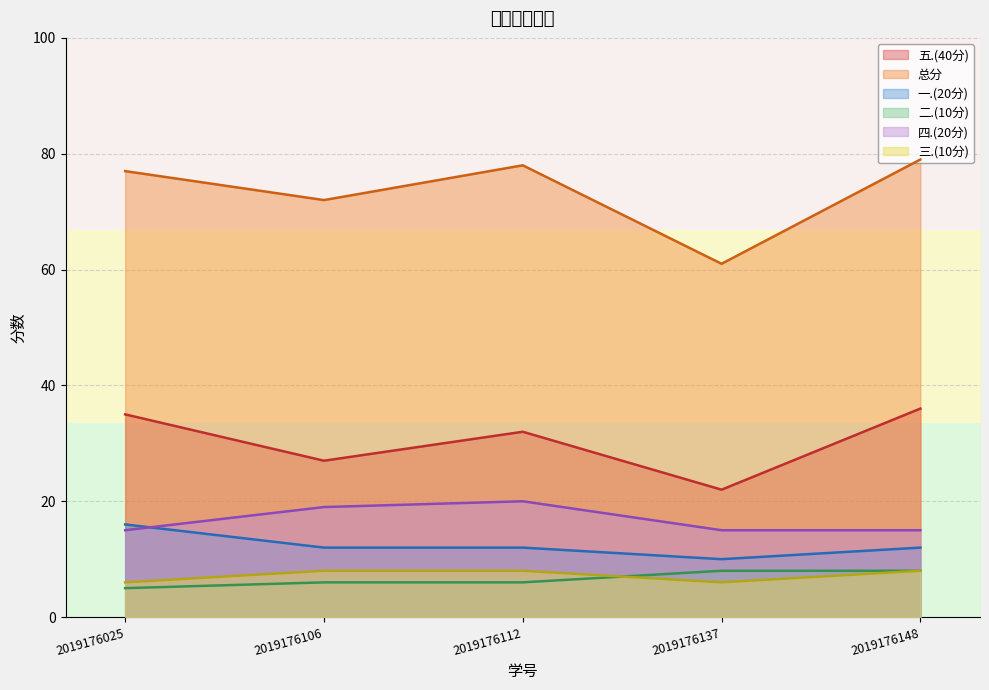

List the series in order of their peak value, highest first.

总分, 五.(40分), 四.(20分), 一.(20分), 二.(10分), 三.(10分)